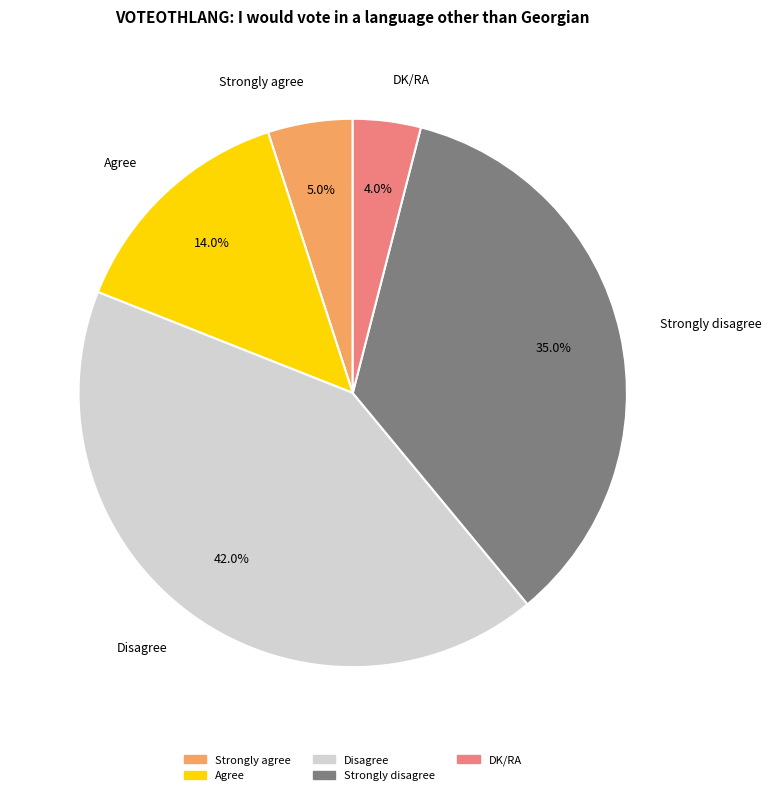

To the nearest percent, what portion does Strongly agree represent?

5%